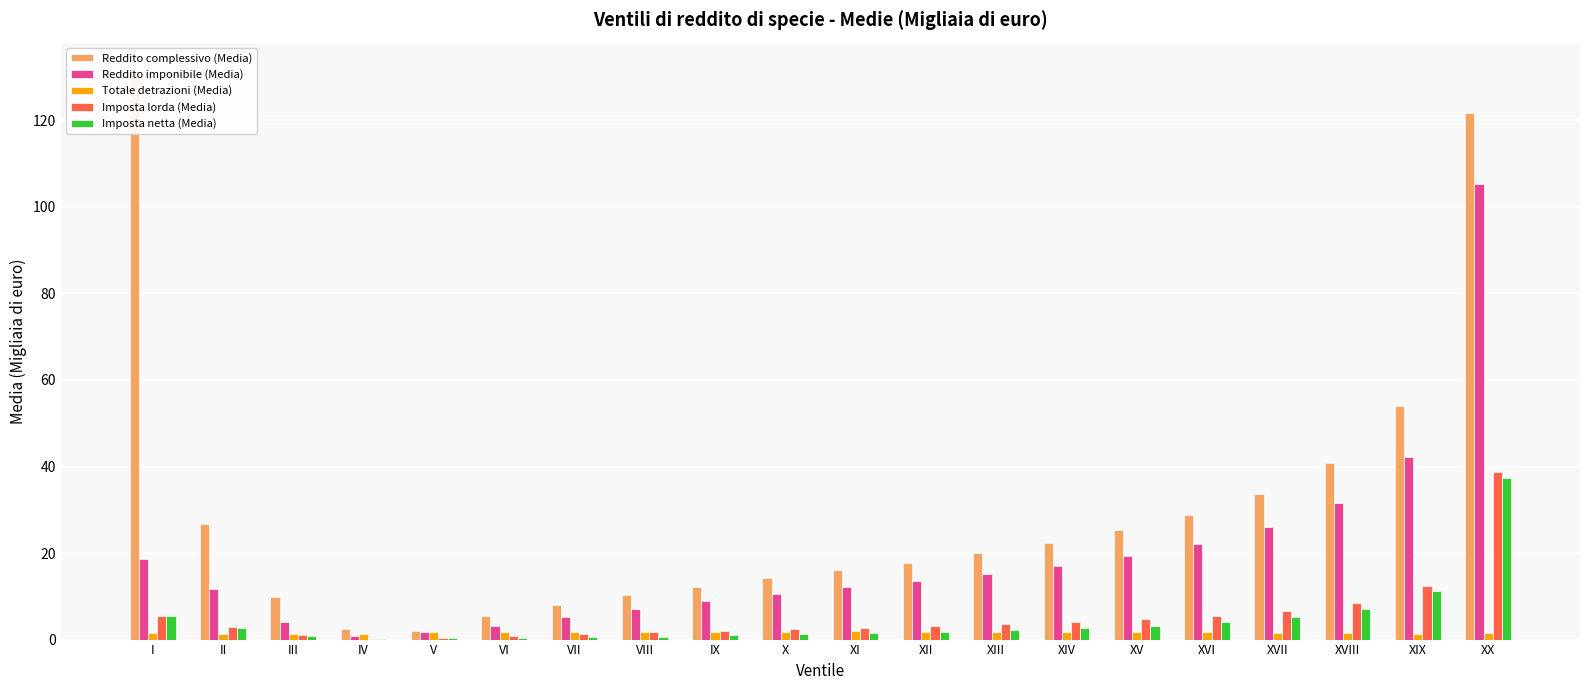

At which label is Reddito complessivo (Media) closest to 66?

XIX